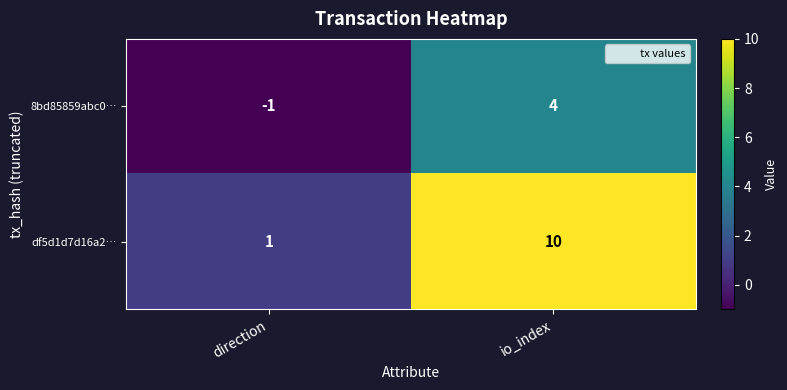

Reading left to right, list all the values displayed in this chart.

8bd85859abc0…: -1	4
df5d1d7d16a2…: 1	10